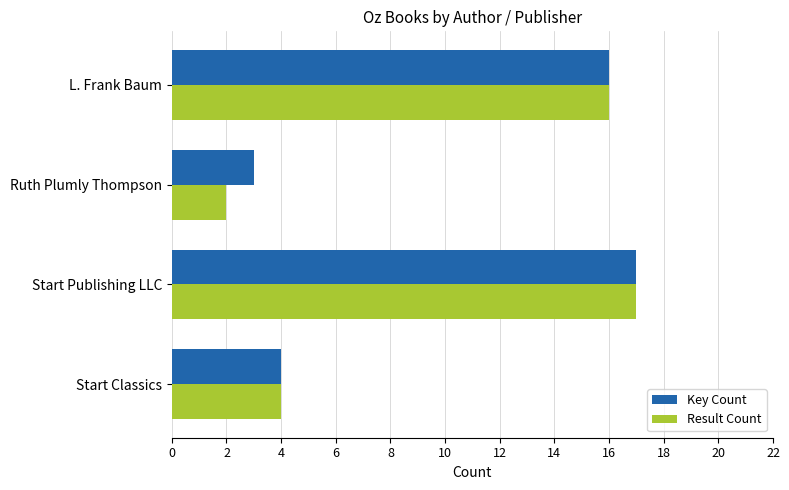

What is the average value of the Key Count series?

10